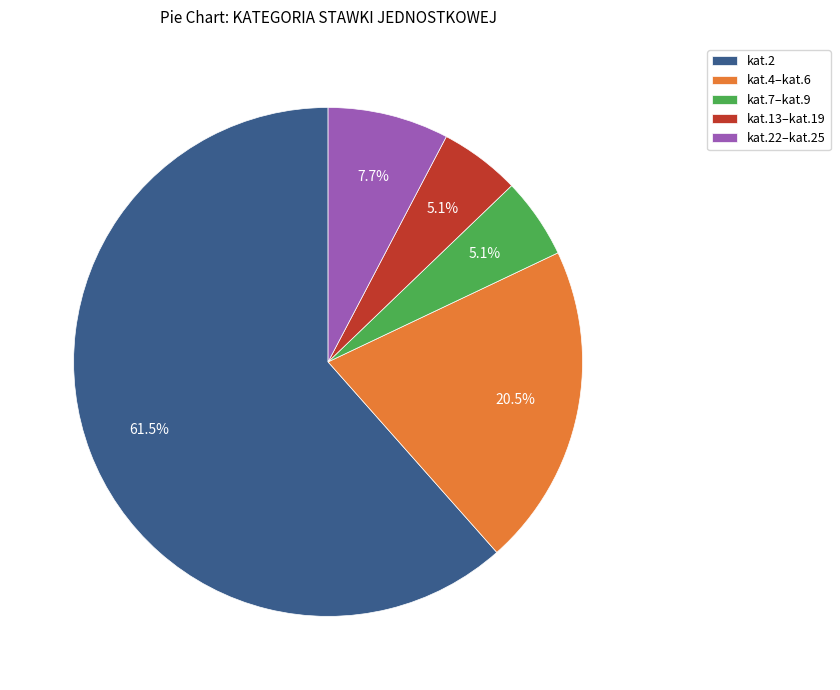

Is kat.4–kat.6 the majority of the pie?

No